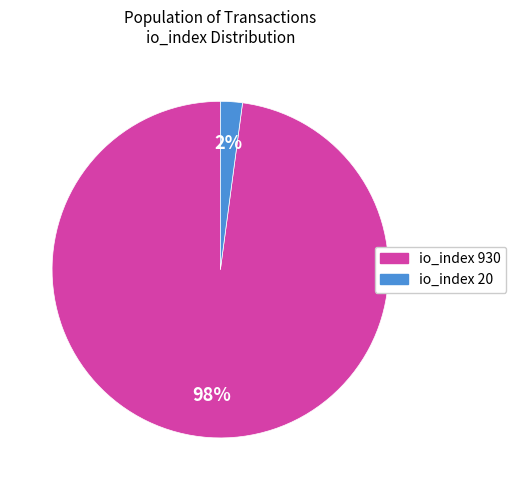

To the nearest percent, what is the combined percentage of io_index 20 and io_index 930?

100%